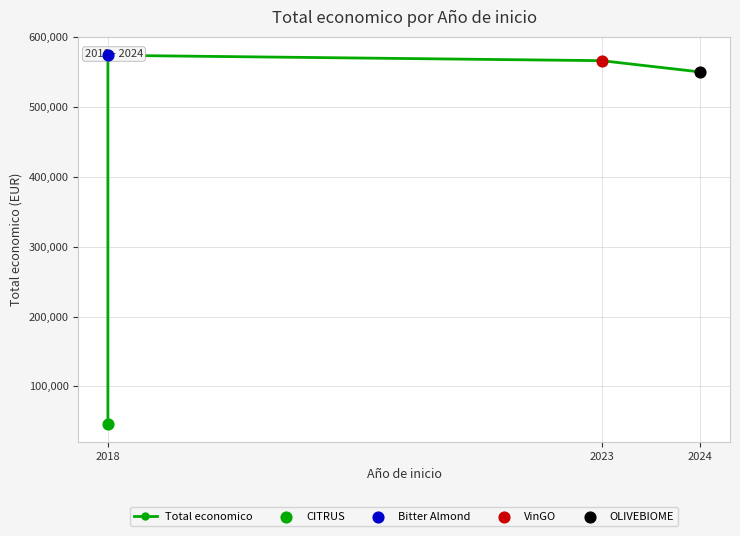

What is the change in value from 2018 to 2023?

+519998